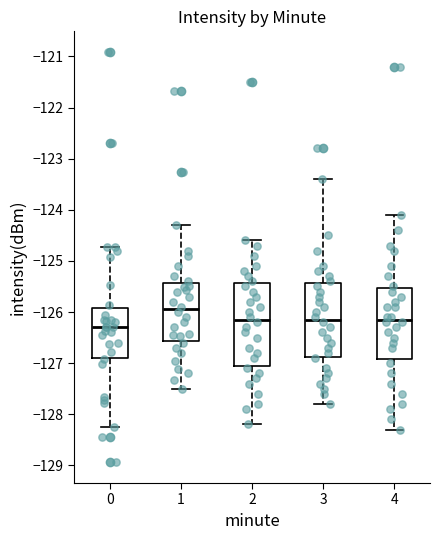

Which box has the lowest median line?

0